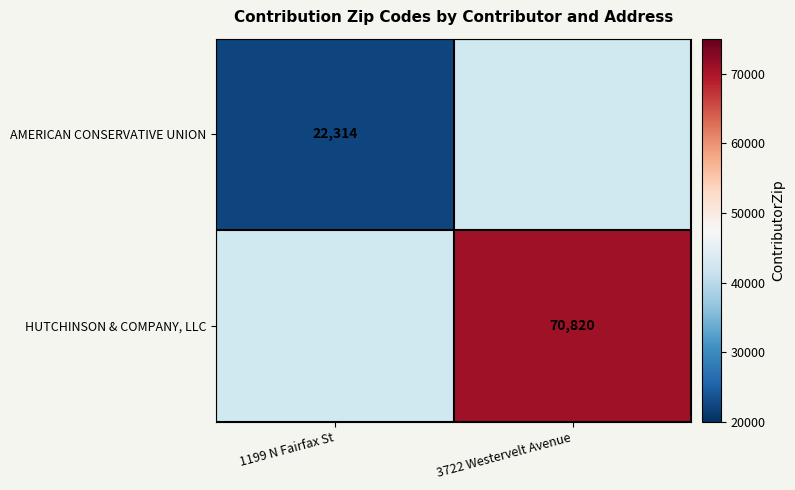

Is the value of AMERICAN CONSERVATIVE UNION at 1199 N Fairfax St greater than the value of HUTCHINSON & COMPANY, LLC at 3722 Westervelt Avenue?

No